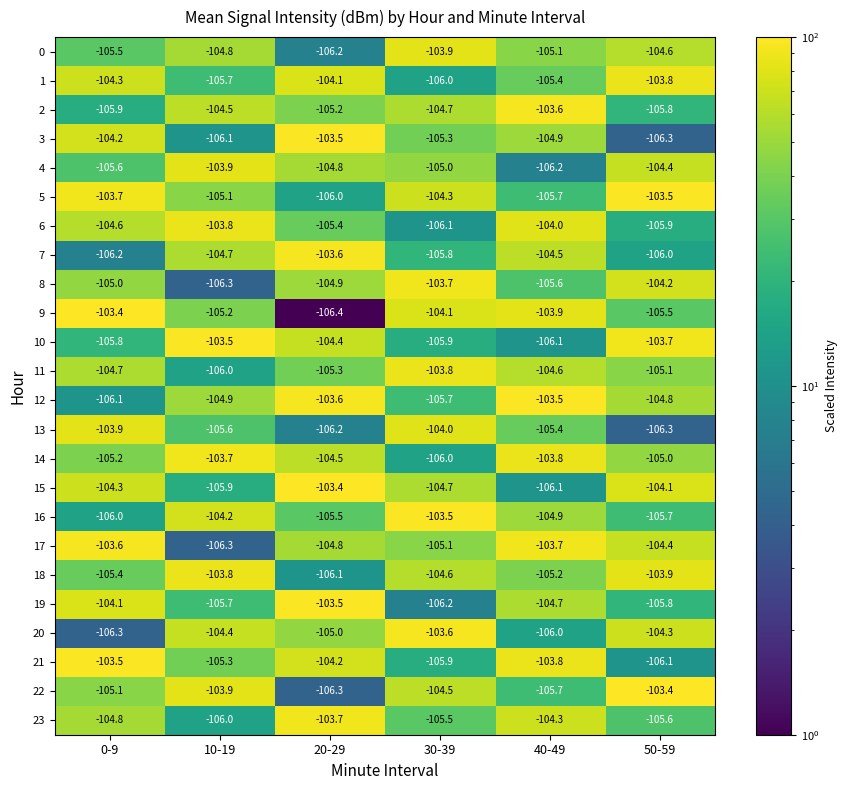

True or false: 17 has a value of -106.3 at 10-19.

True